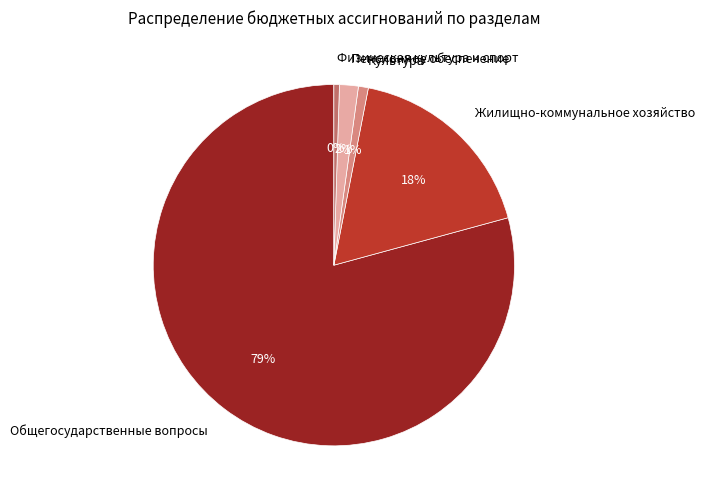

To the nearest percent, what is the combined percentage of Культура and Пенсионное обеспечение?

3%